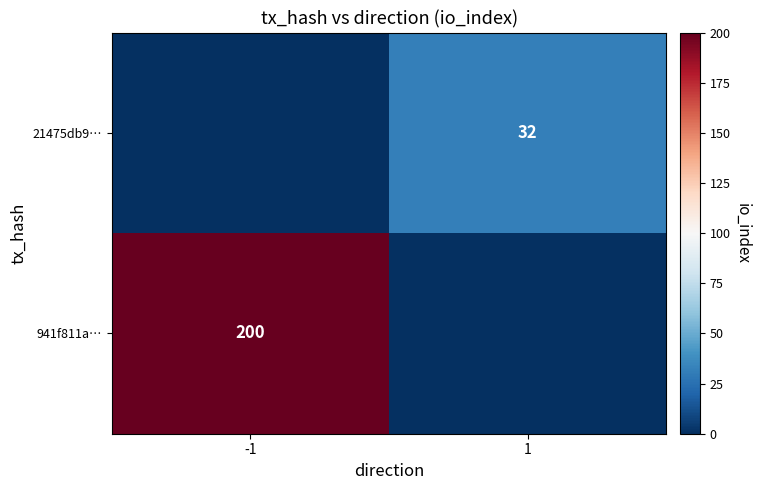

Is it true that 941f811a… equals 278 at -1?

False